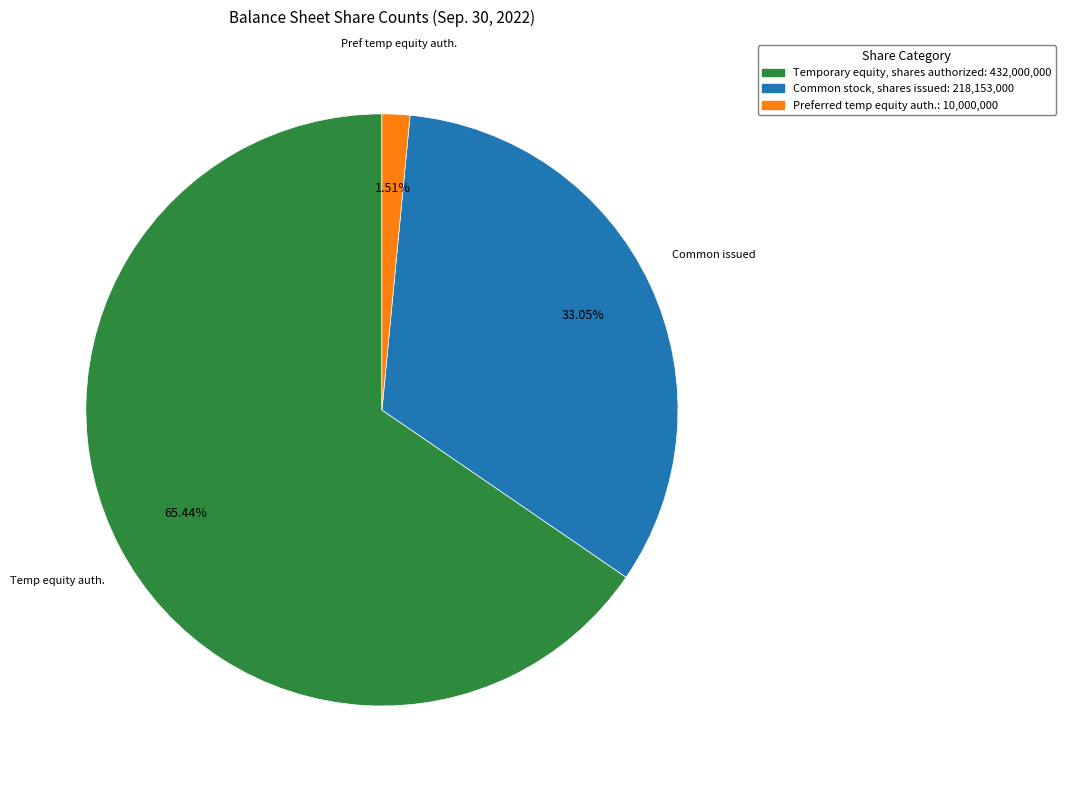

Does any single category account for the majority?

Yes